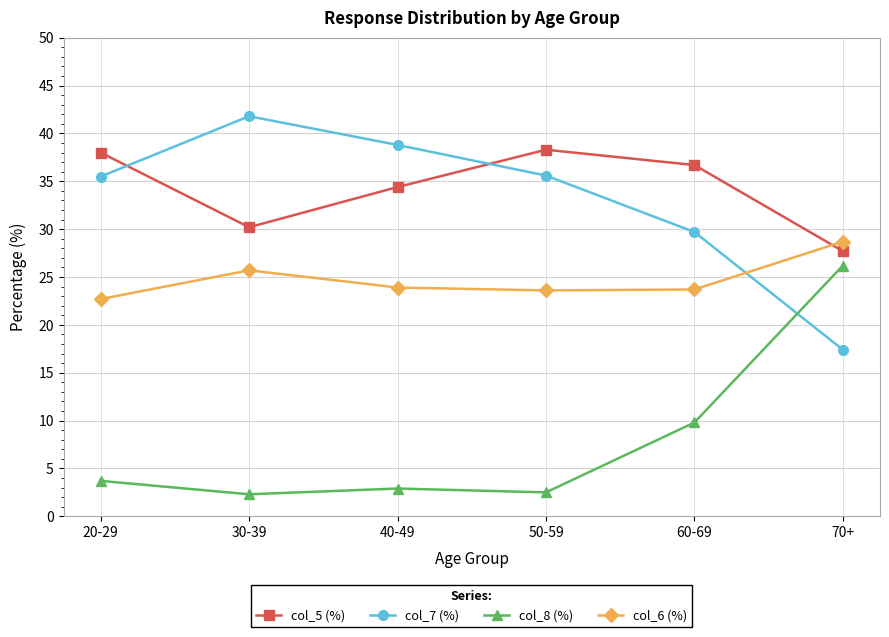

What is the spread (max minus min) of values at 30-39?

39.5